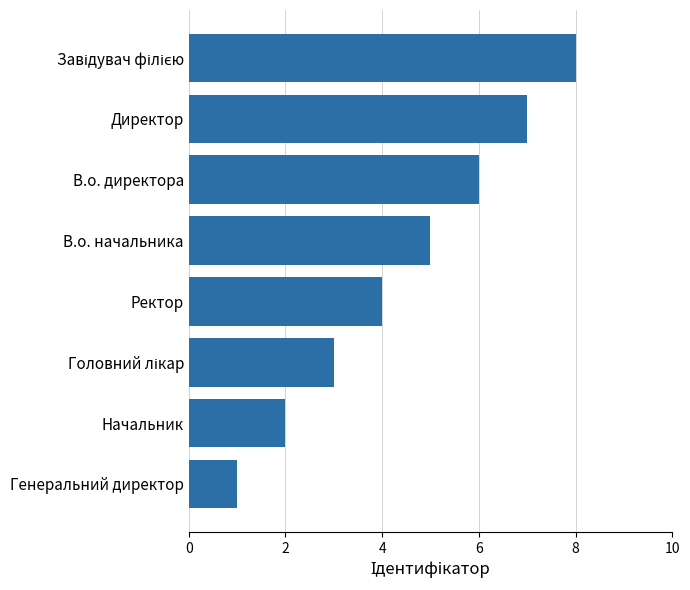

Which has a higher value, В.о. начальника or В.о. директора?

В.о. директора